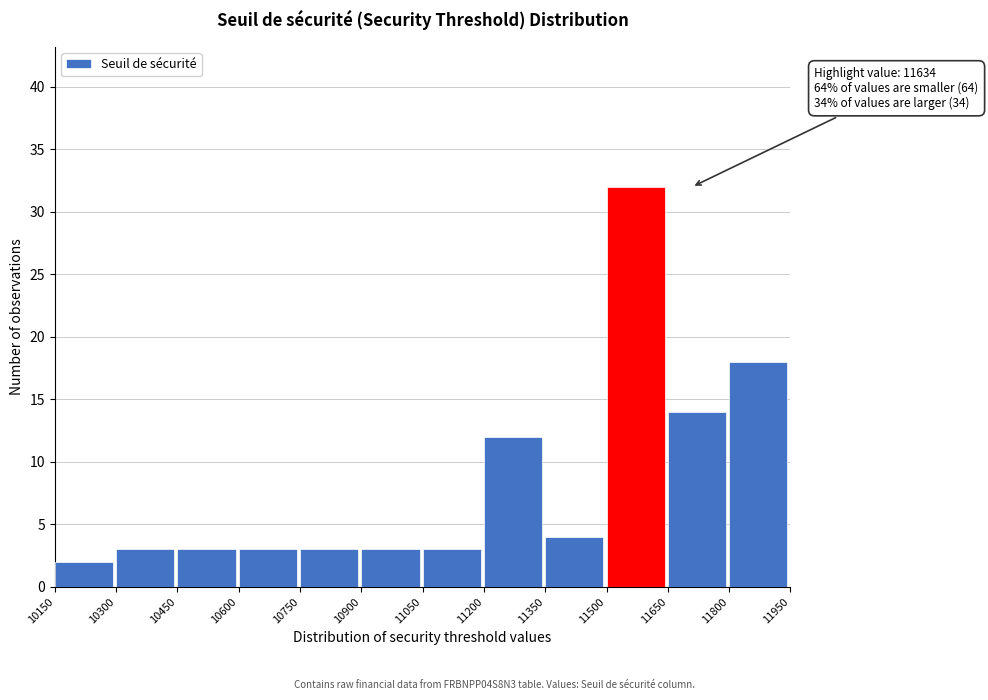

Which range on the x-axis has the tallest bar?

11500 to 11650